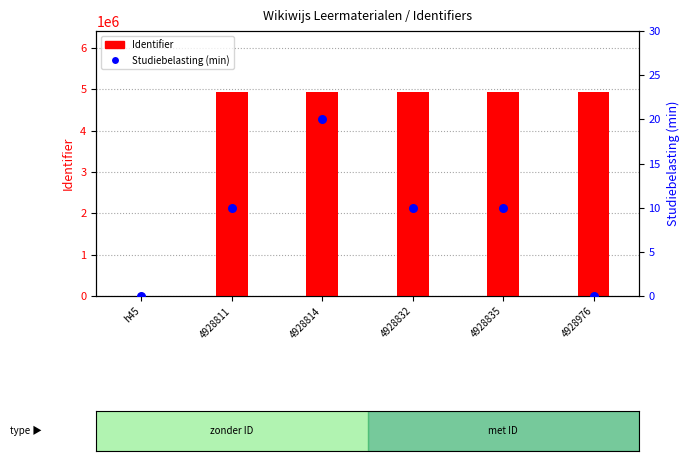

At which category is the sum across all series the highest?

4928976